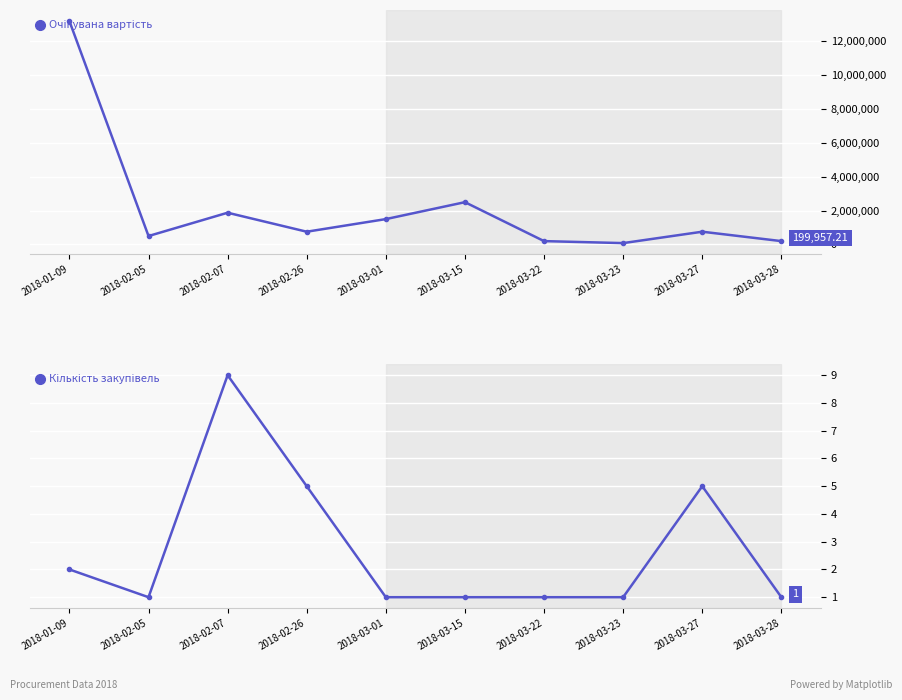

What is the lowest value of the Очікувана вартість series?

82087.0